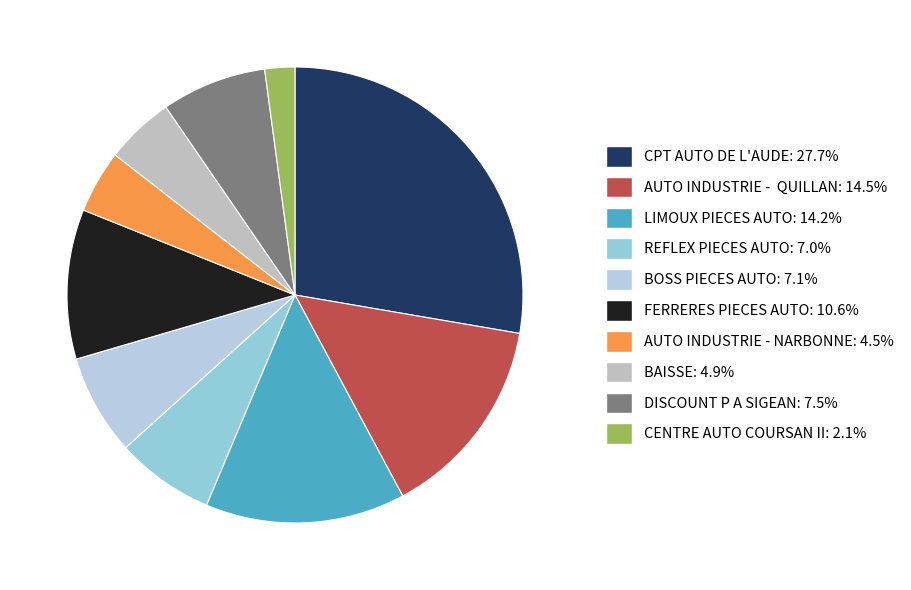

Count the number of slices in the pie.

10